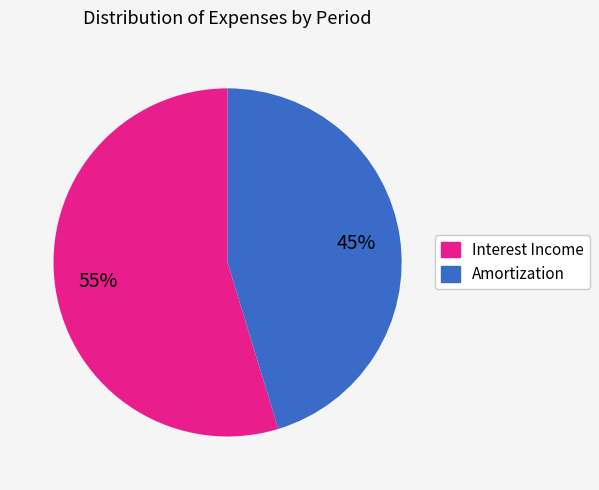

Is the sum of Interest Income and Amortization greater than half?

Yes